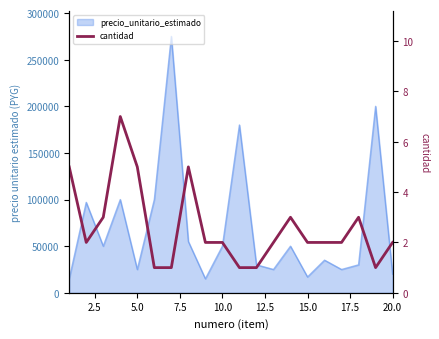

What is the value of the 7th point from the left?

1